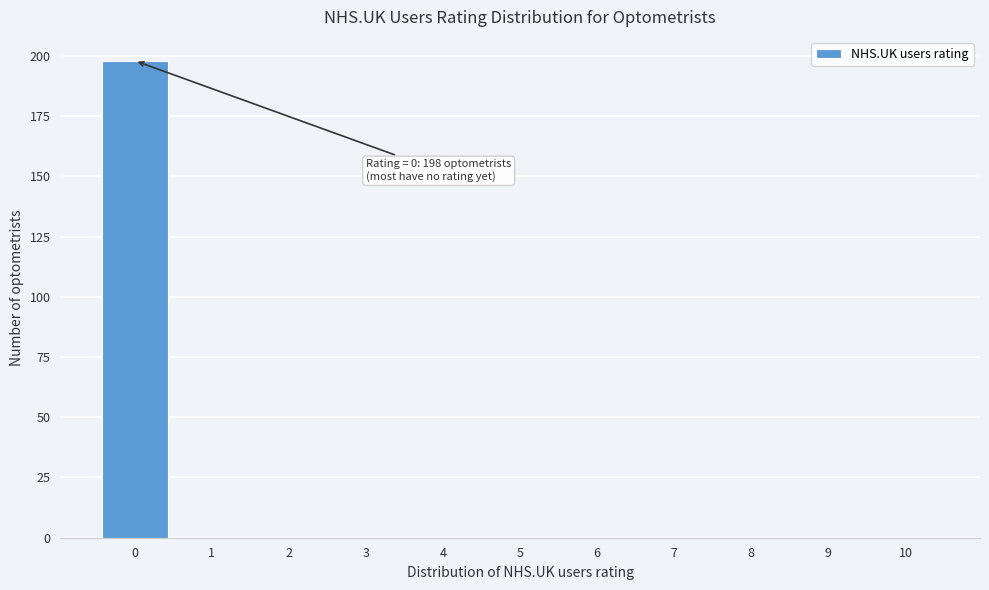

Reading left to right, what are all the values shown in this chart?

0=198	1=0	2=0	3=0	4=0	5=0	6=0	7=0	8=0	9=0	10=0